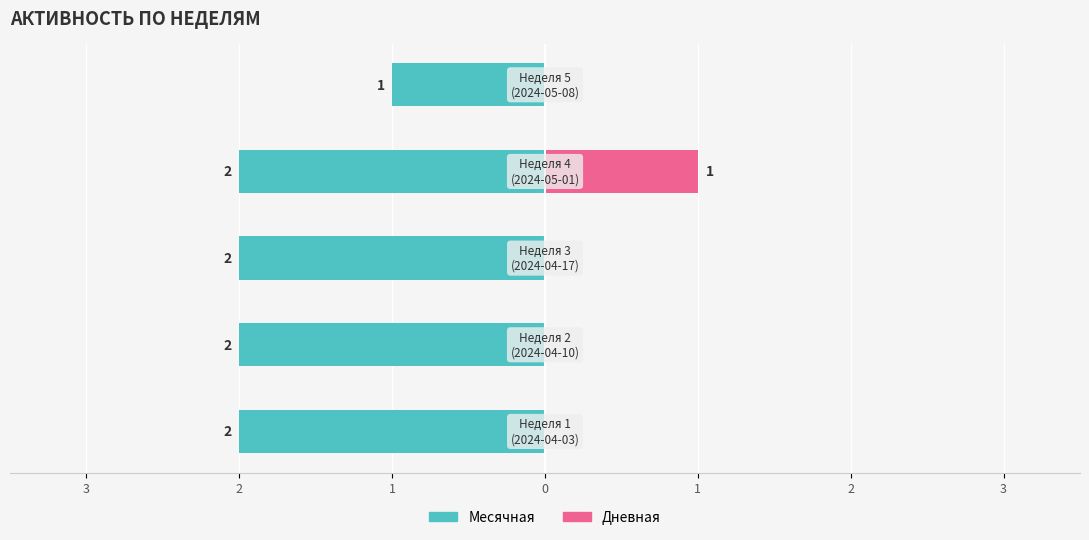

What is the difference between the maximum and minimum values in the Месячная series?

1